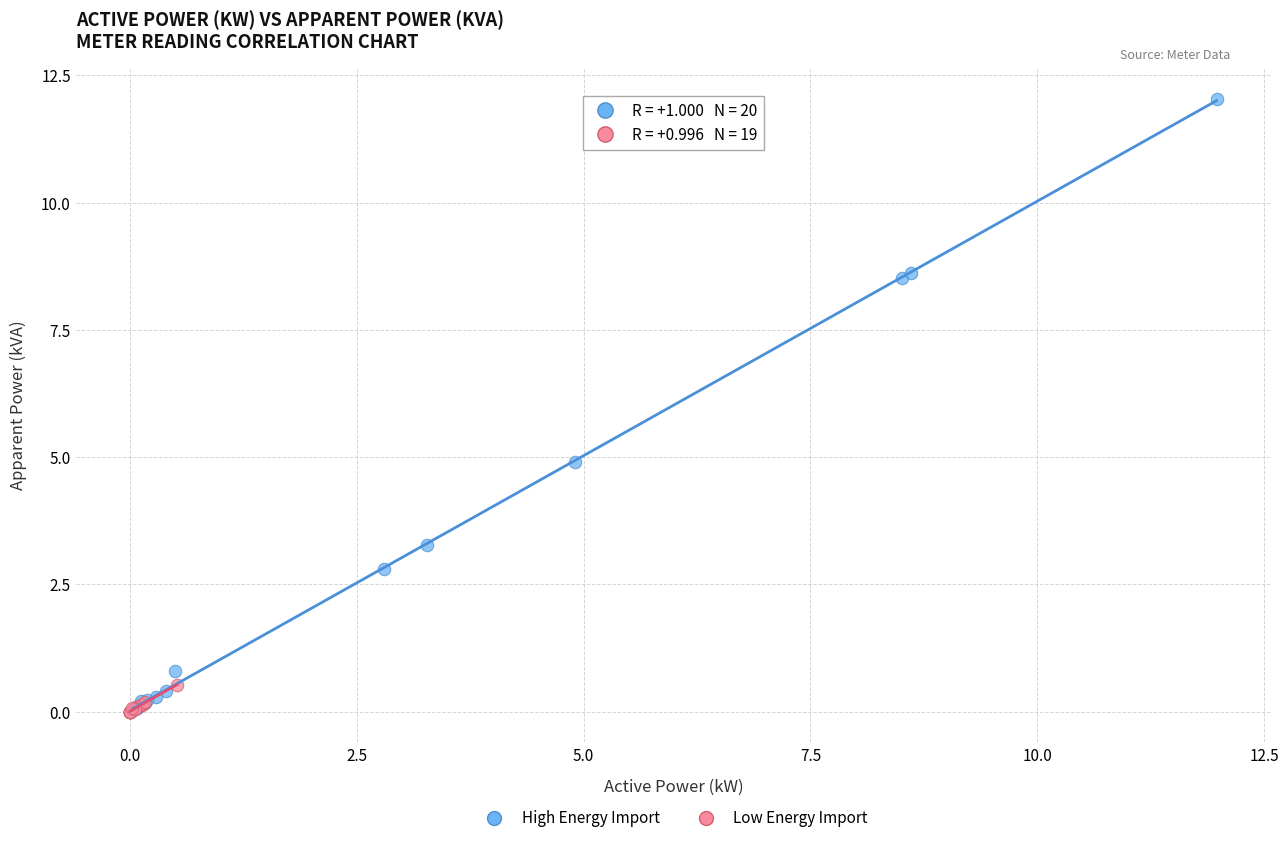

What are all the series names shown in the legend?

High Energy Import, Low Energy Import